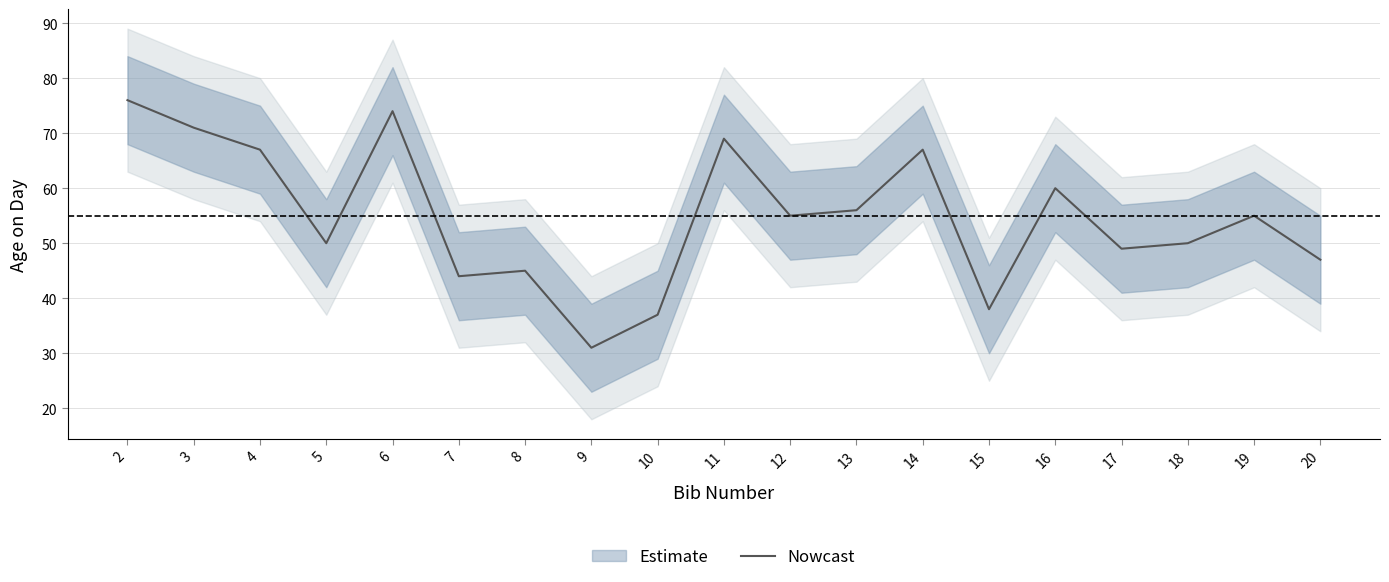

How many series are shown in this chart?

1